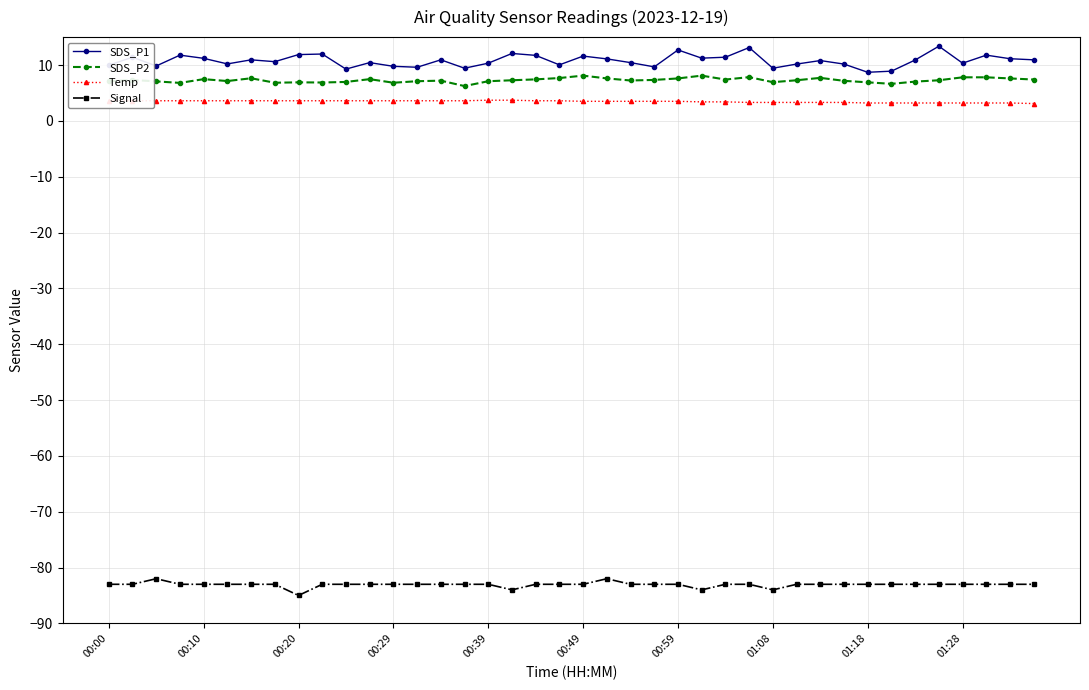

Which series has the largest total across all categories?

SDS_P1